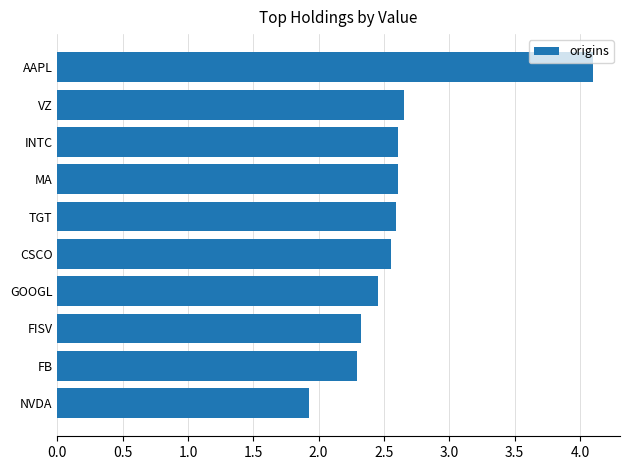

What is the difference between the maximum and minimum values?

2.2